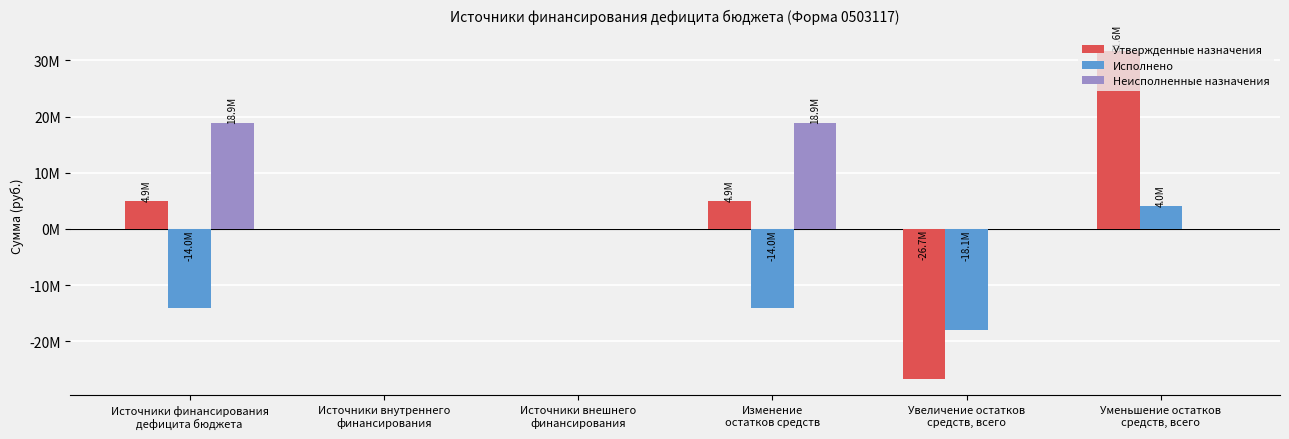

Are the bars horizontal?

No